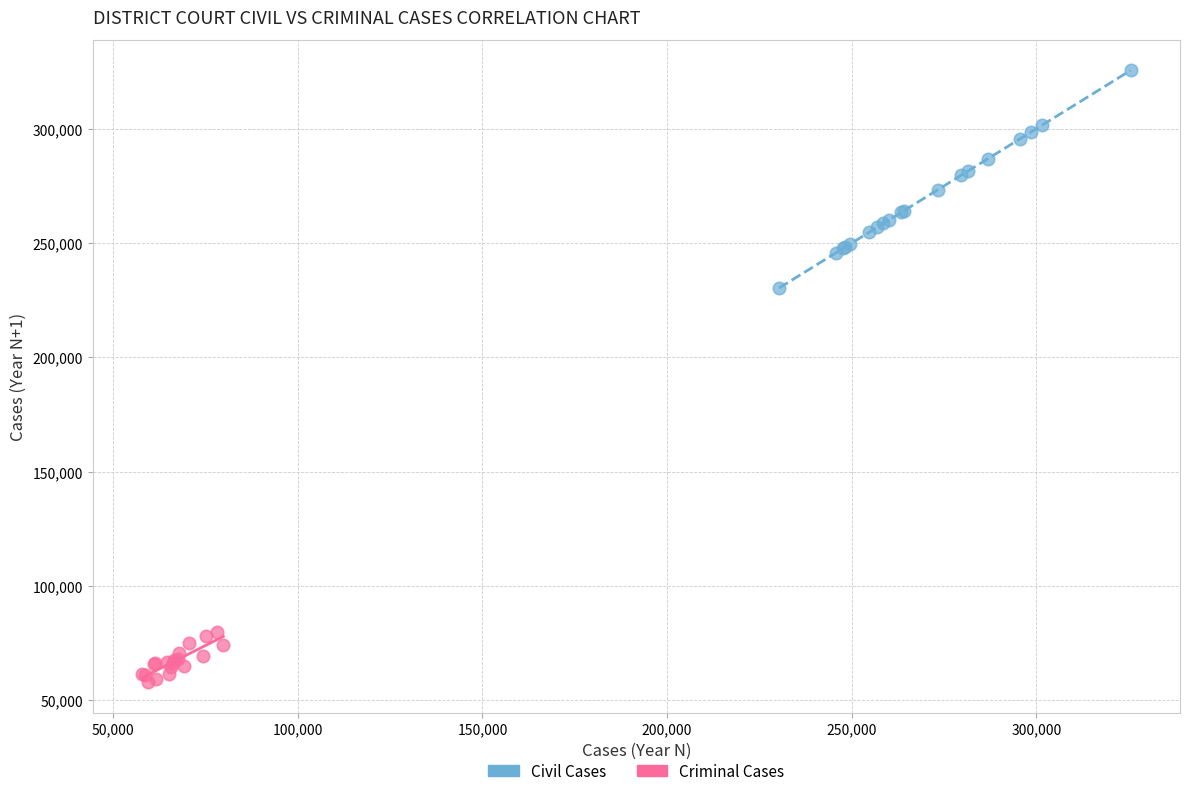

Which series contains the lowest Y value?

Criminal Cases